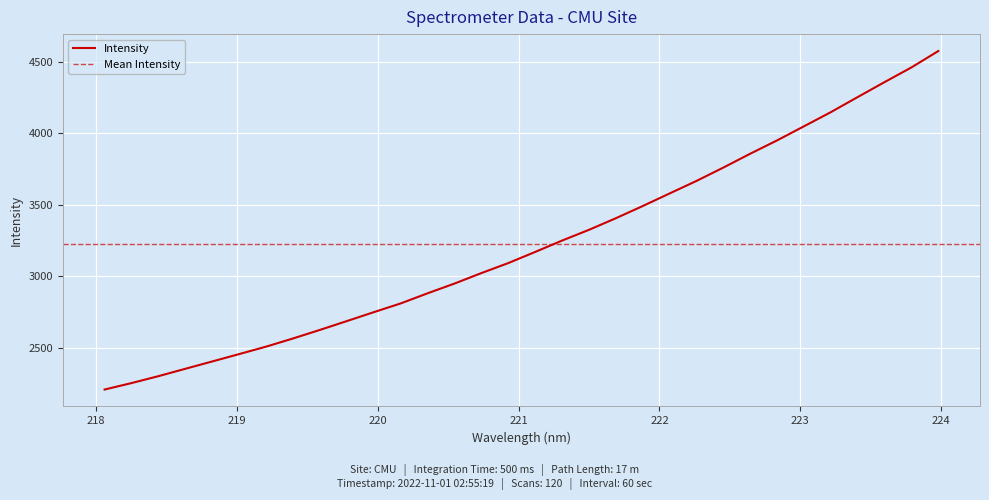

What is the change in value from 220.5444 to 220.7354?

+73.4